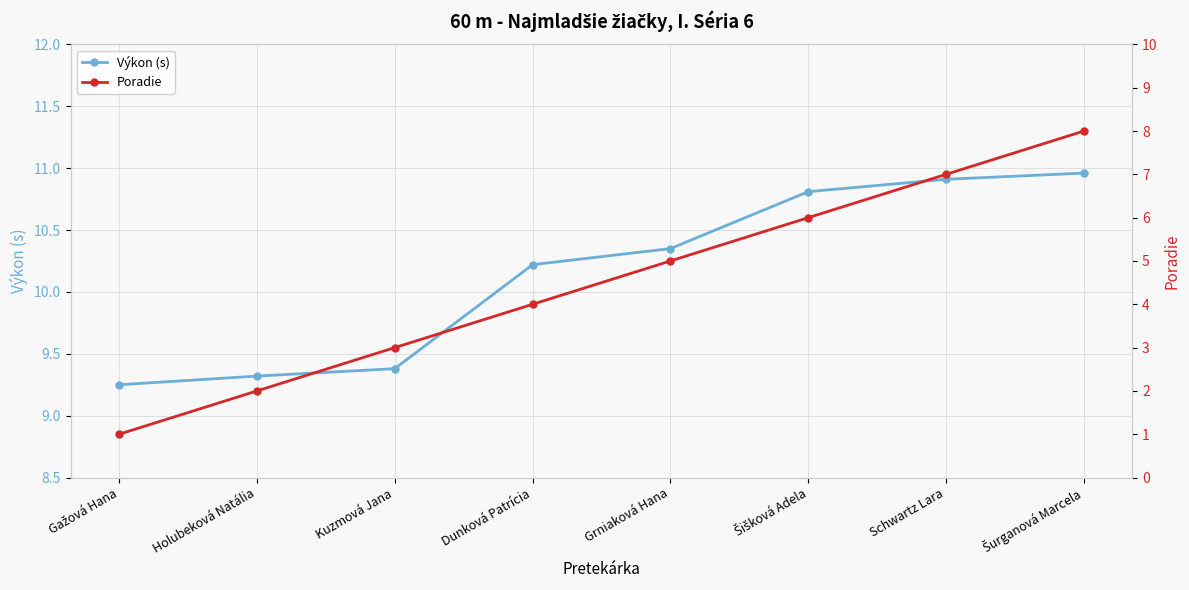

What is the highest value of the Výkon (s) series?

11.0